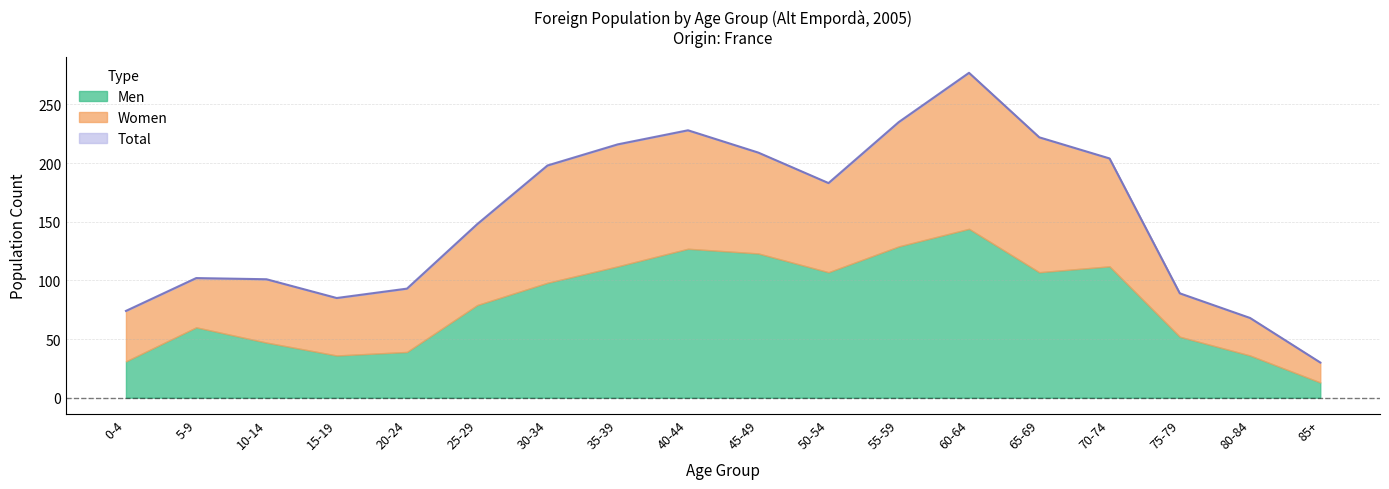

Reading left to right, list all the values displayed in this chart.

Men: 0-4=31	5-9=60	10-14=47	15-19=36	20-24=39	25-29=79	30-34=98	35-39=112	40-44=127	45-49=123	50-54=107	55-59=129	60-64=144	65-69=107	70-74=112	75-79=52	80-84=36	85+=13
Women: 0-4=43	5-9=42	10-14=54	15-19=49	20-24=54	25-29=69	30-34=100	35-39=104	40-44=101	45-49=86	50-54=76	55-59=106	60-64=133	65-69=115	70-74=92	75-79=37	80-84=32	85+=17
Total: 0-4=74	5-9=102	10-14=101	15-19=85	20-24=93	25-29=148	30-34=198	35-39=216	40-44=228	45-49=209	50-54=183	55-59=235	60-64=277	65-69=222	70-74=204	75-79=89	80-84=68	85+=30